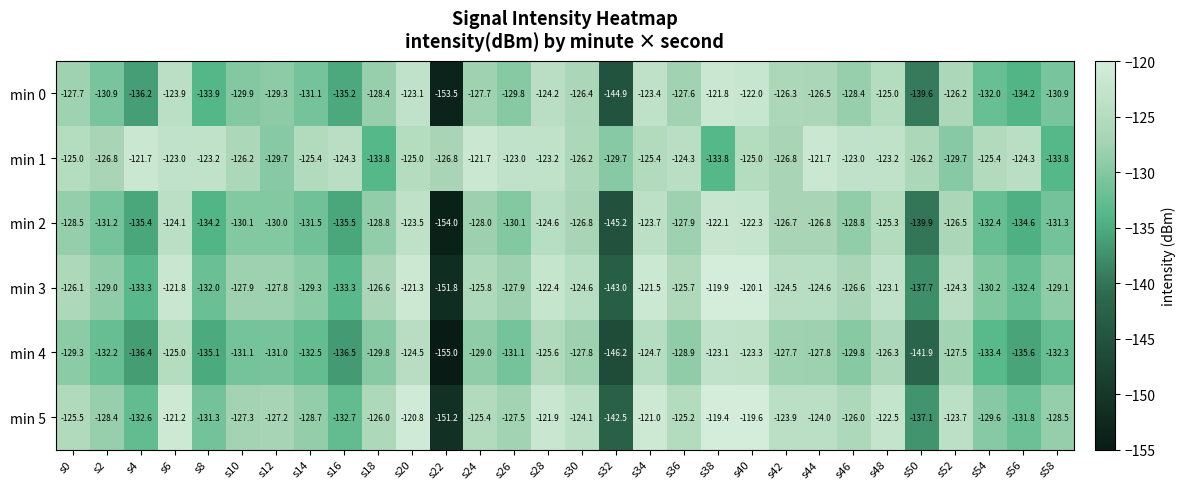

Between s26 and s58, which series saw the biggest shift?

min 1